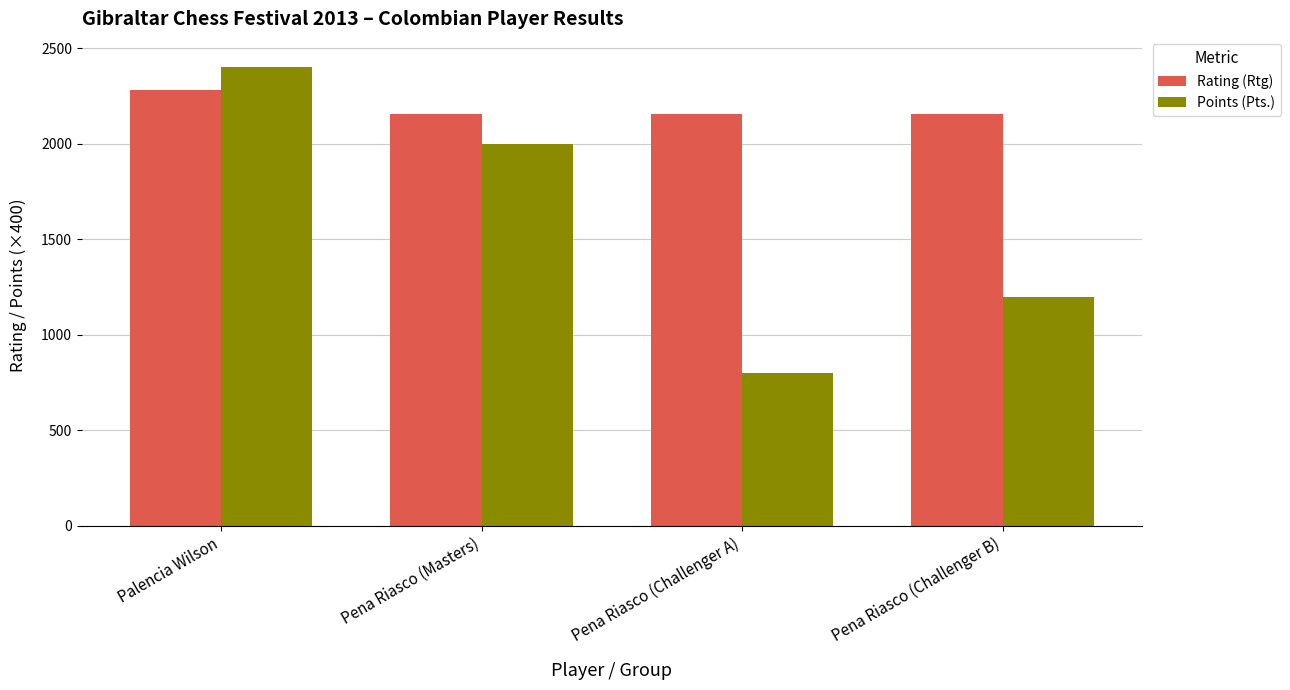

At which category does the chart reach its minimum across all series?

Pena Riasco (Challenger A)